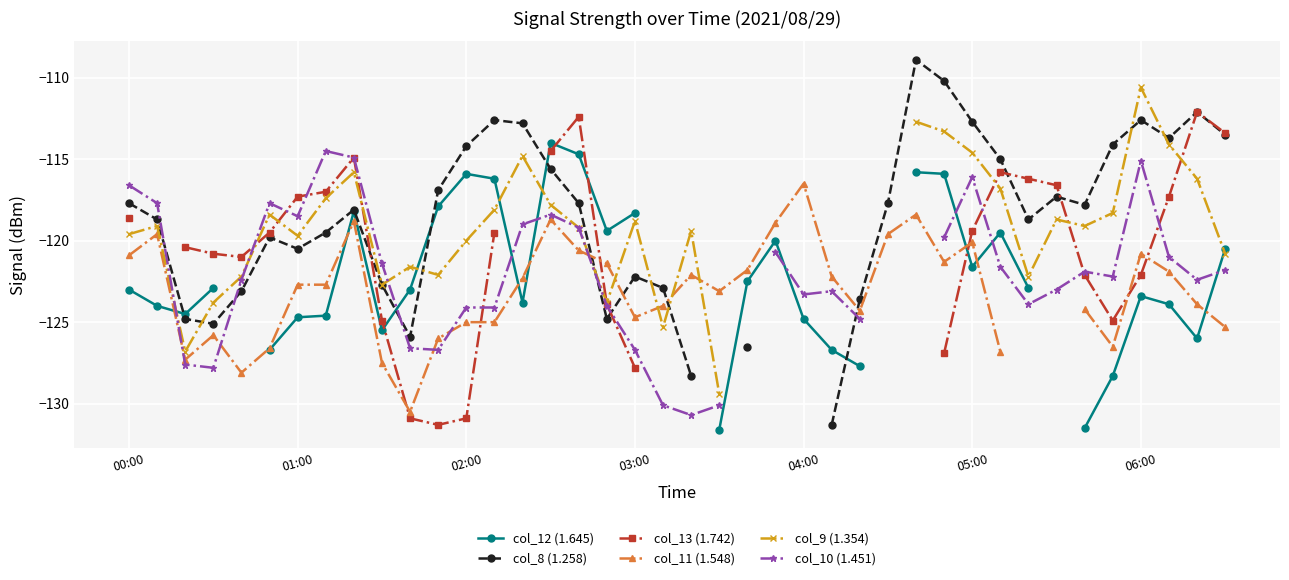

True or false: col_8 (1.258) has a value of -68.8 at 9.

False